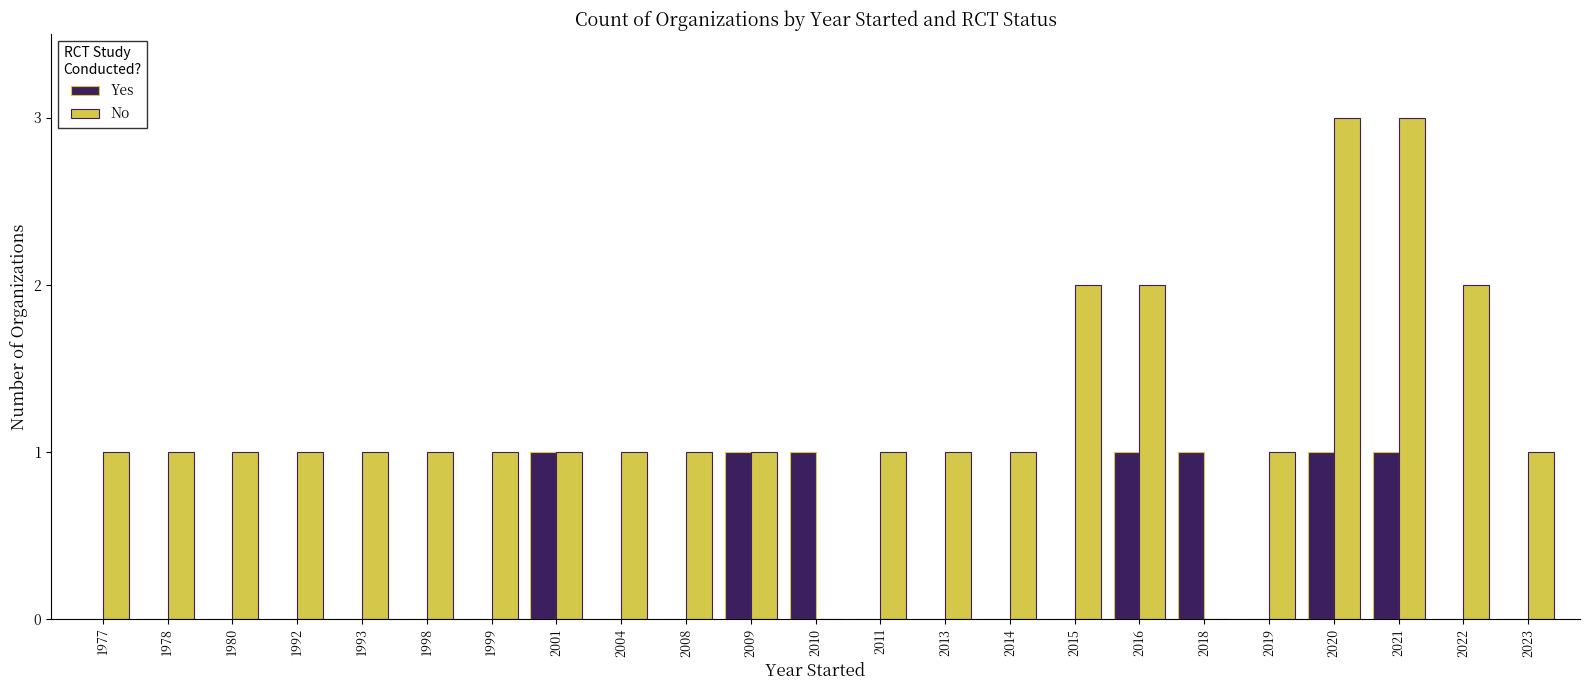

Which series has the largest total across all categories?

No